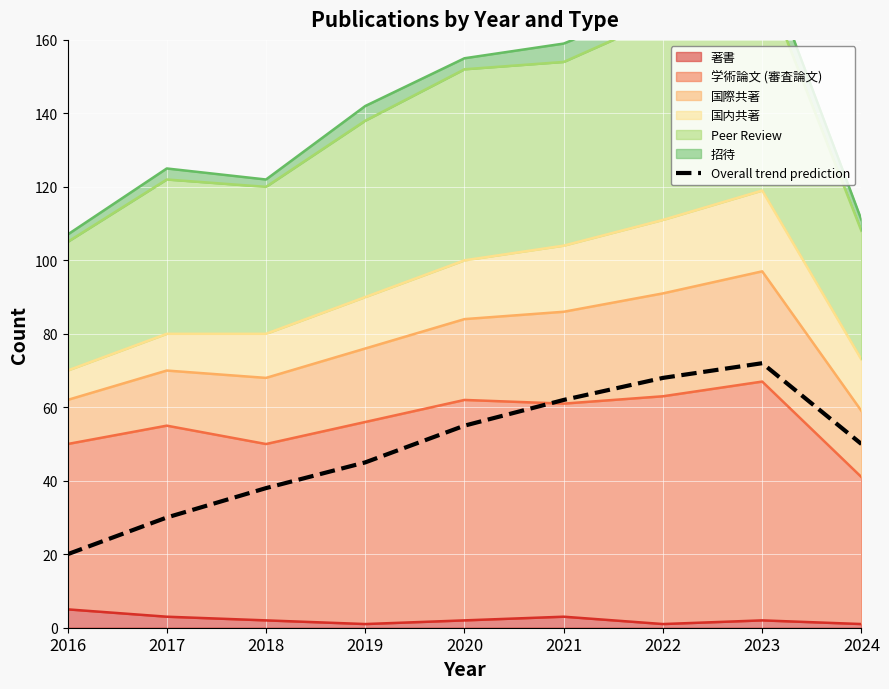

The value at 2019 is 29. True or false?

False